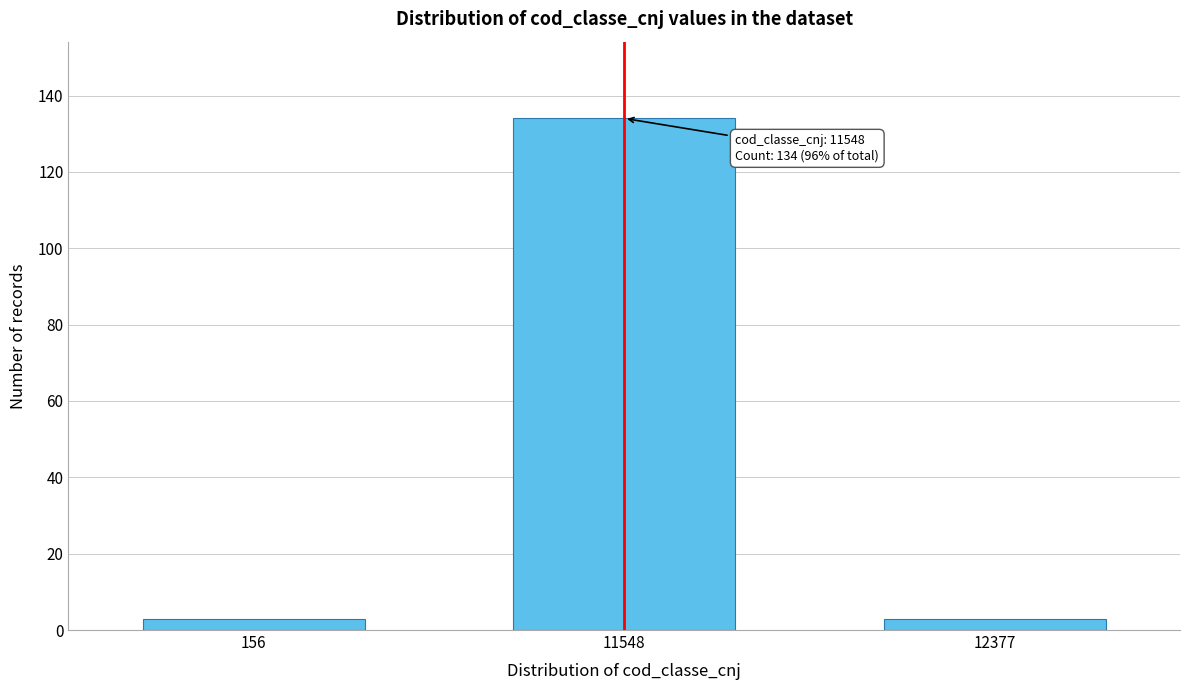

Reading left to right, extract all data points from this chart.

156=3	11548=134	12377=3